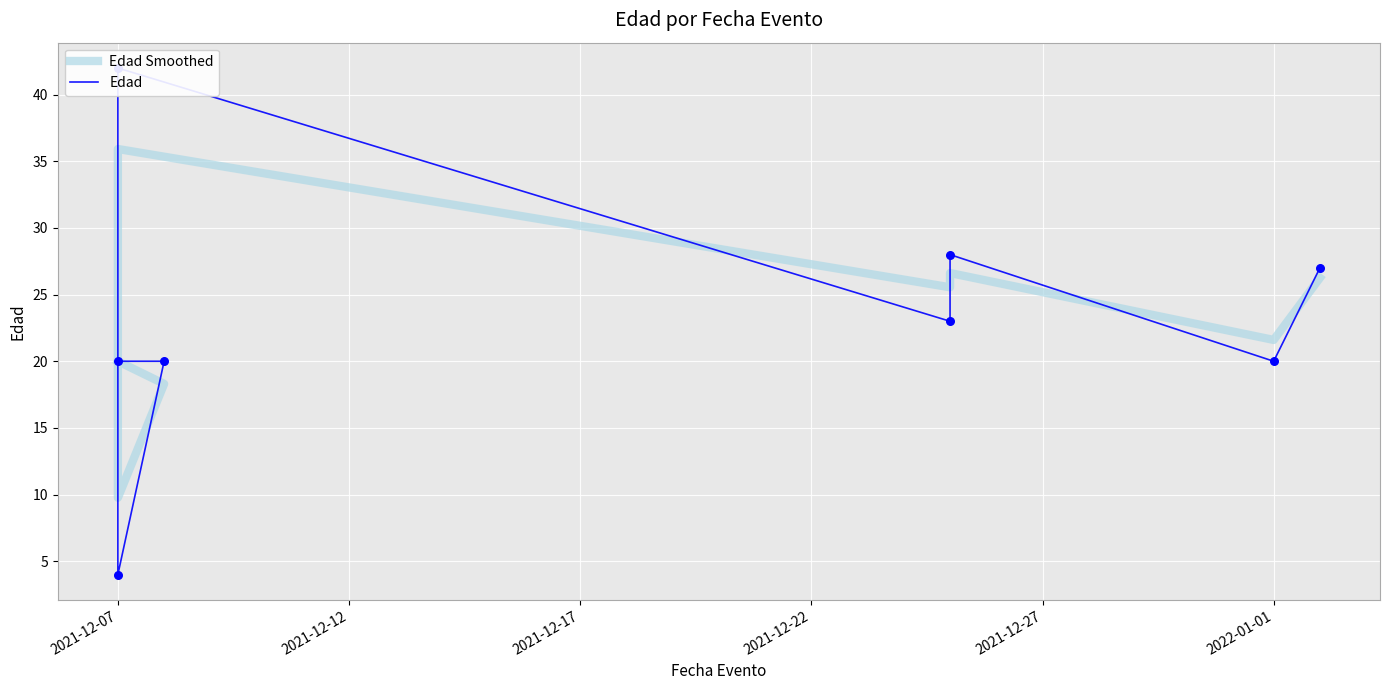

At how many categories does at least one series exceed 20?

5